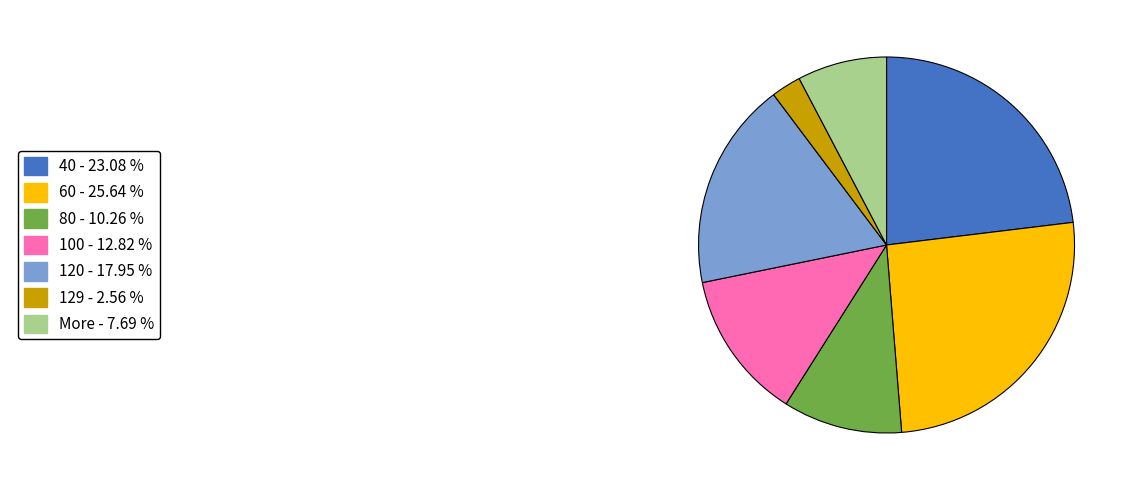

Does any single category account for the majority?

No